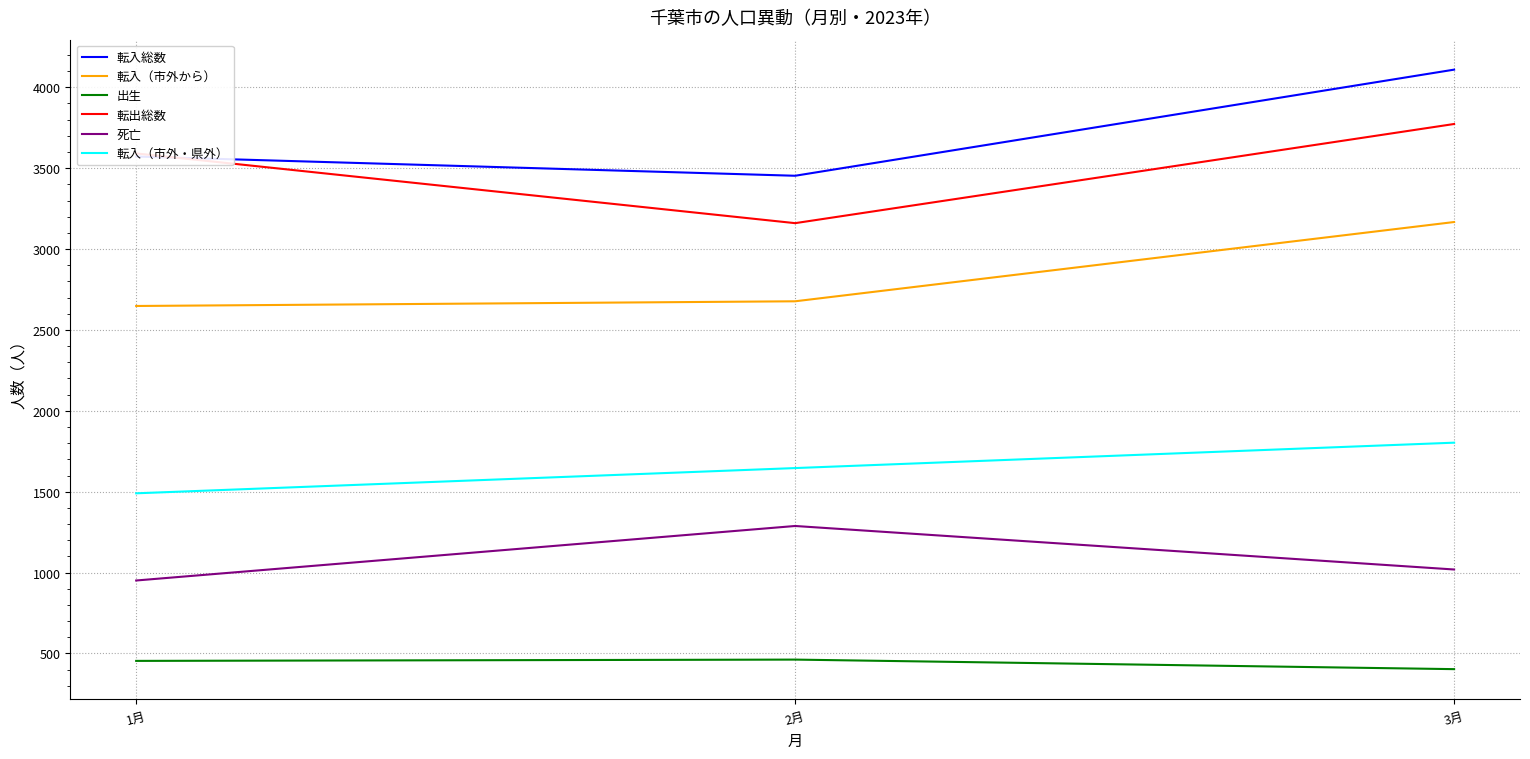

What value does the 転入（市外から） series have at 2月?

2677